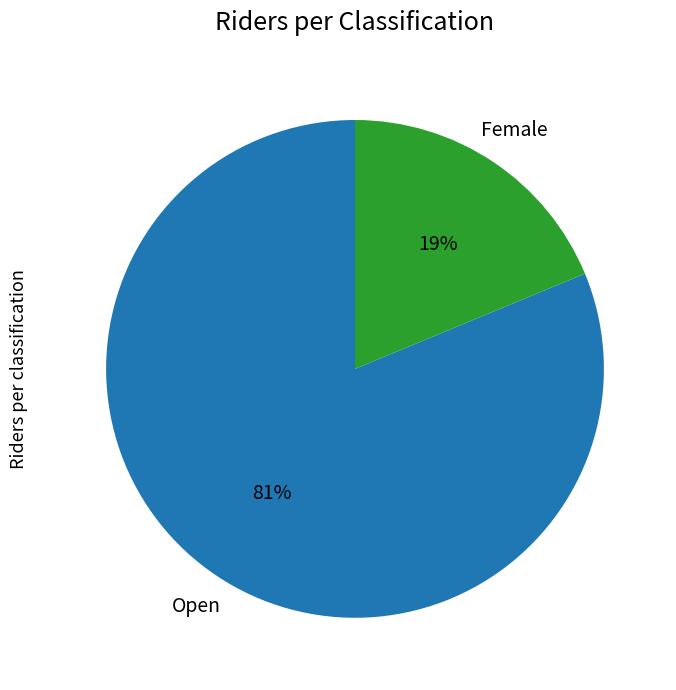

Is Female the majority of the pie?

No